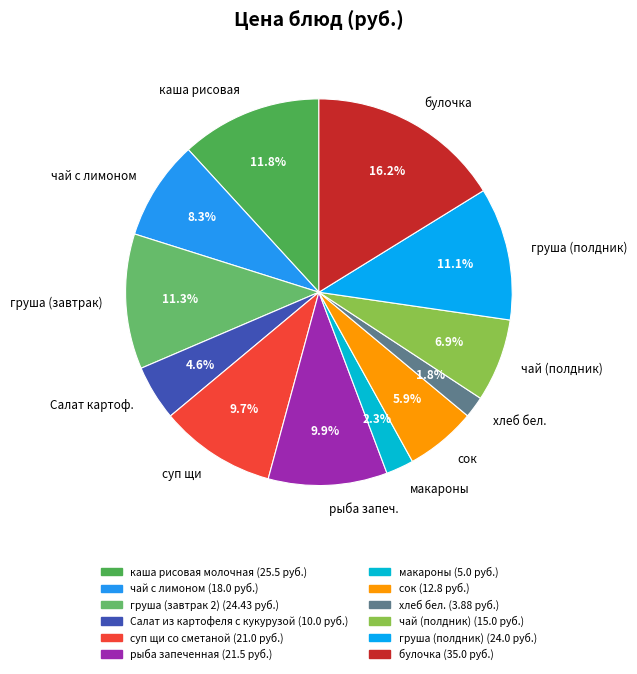

Which has a higher value, суп щи or Салат картоф.?

суп щи